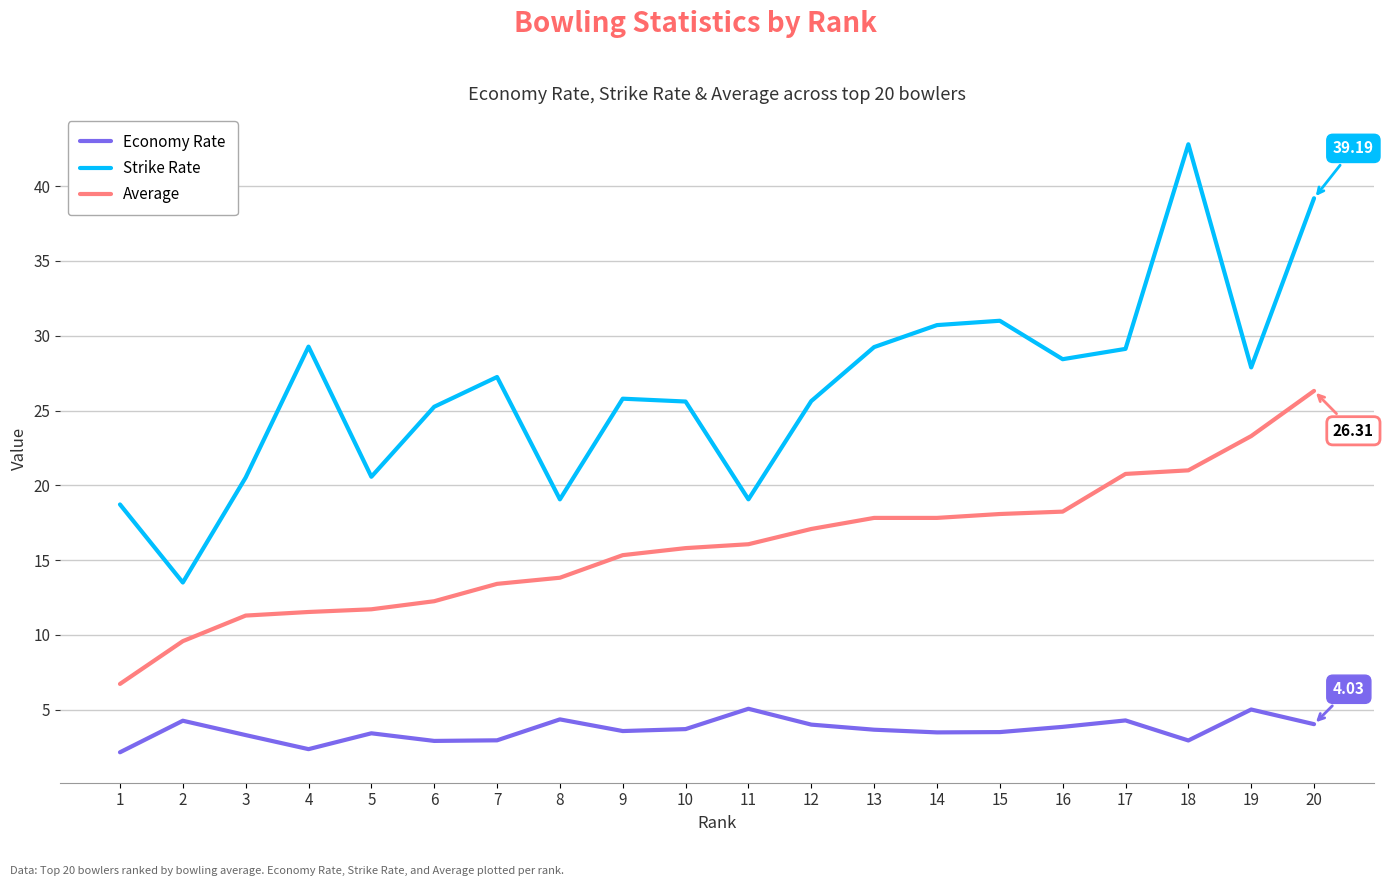

True or false: Economy Rate and Strike Rate intersect in this chart.

False